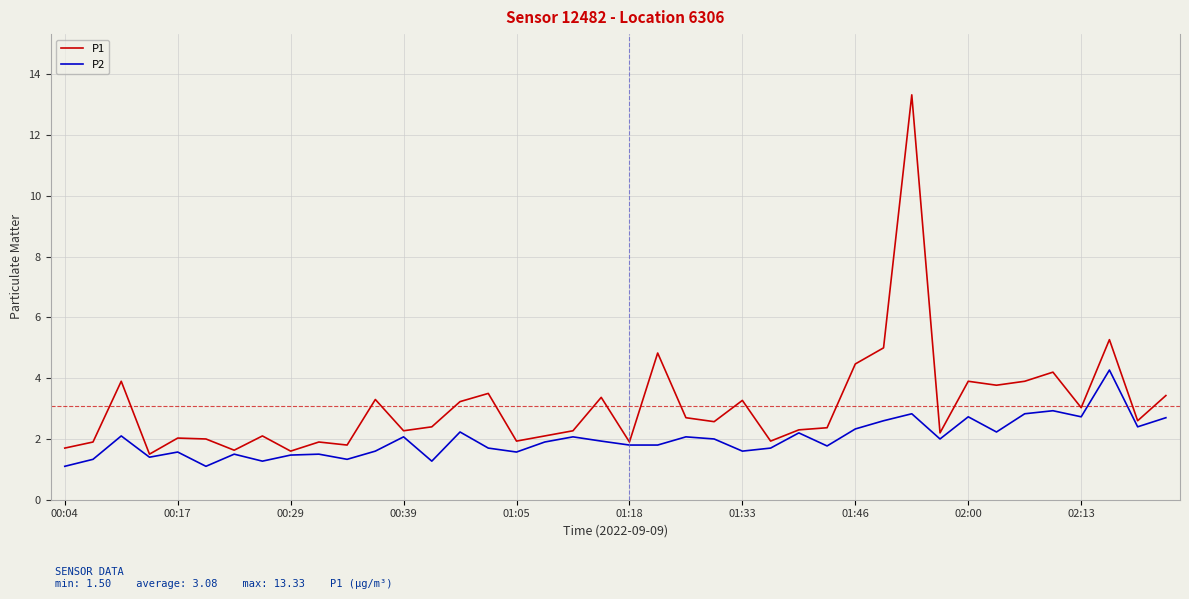

Which series has the widest spread of values?

P1